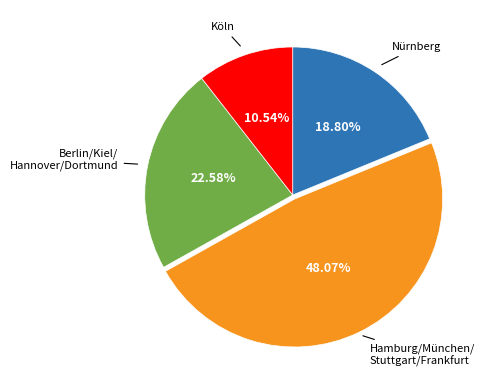

Does any single category account for the majority?

No